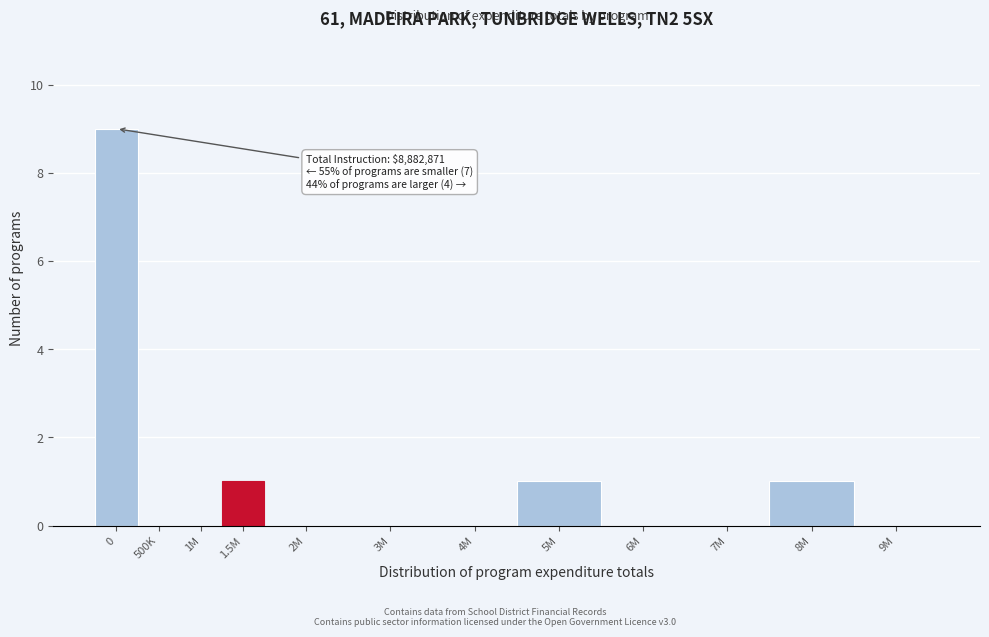

Reading left to right, extract all data points from this chart.

0=9	500K=0	1M=0	1.5M=1	2M=0	3M=0	4M=0	5M=1	6M=0	7M=0	8M=1	9M=0